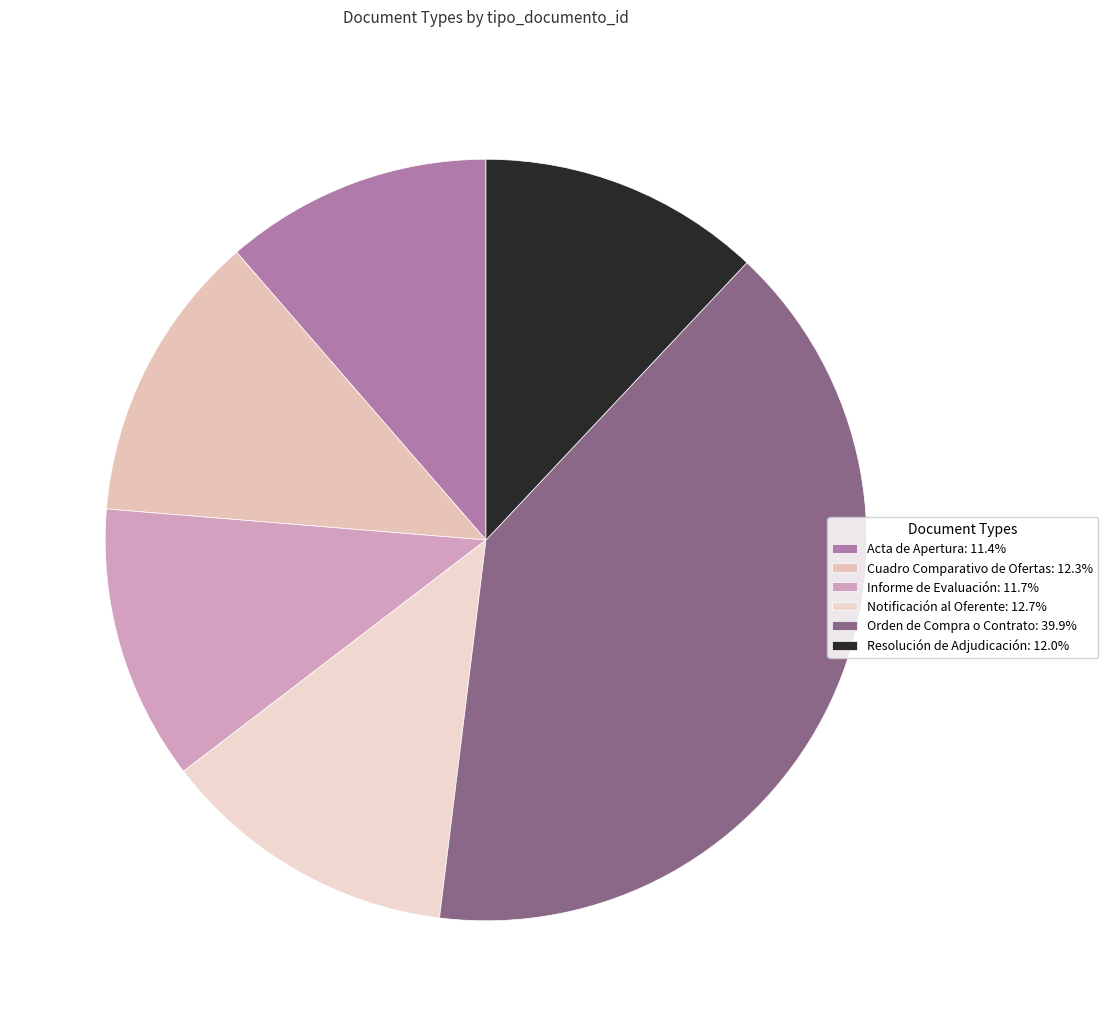

To the nearest percent, what is the combined percentage of Acta de Apertura and Orden de Compra o Contrato?

51%